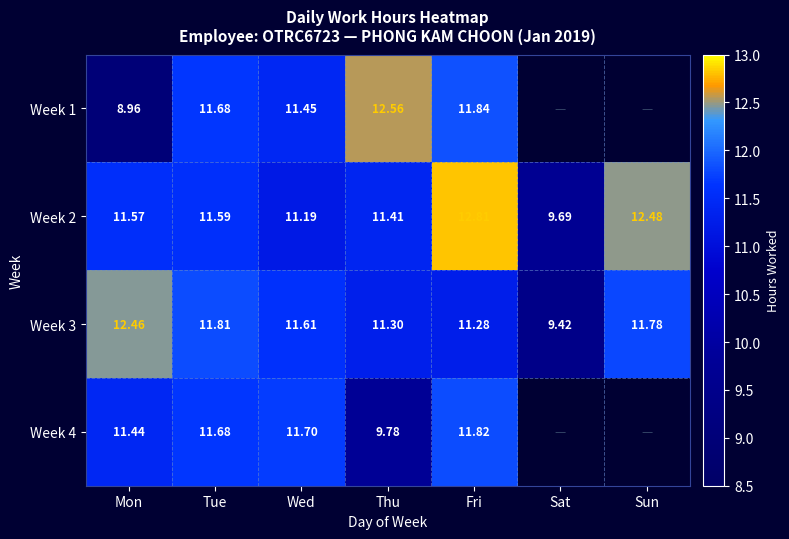

Which category has the highest value in the Week 2 series?

Fri